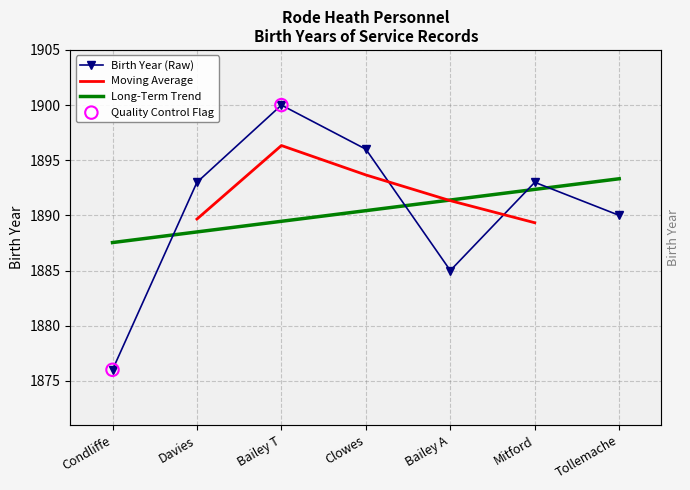

What is the ratio of the value at Clowes to the value at Bailey T?

1.0